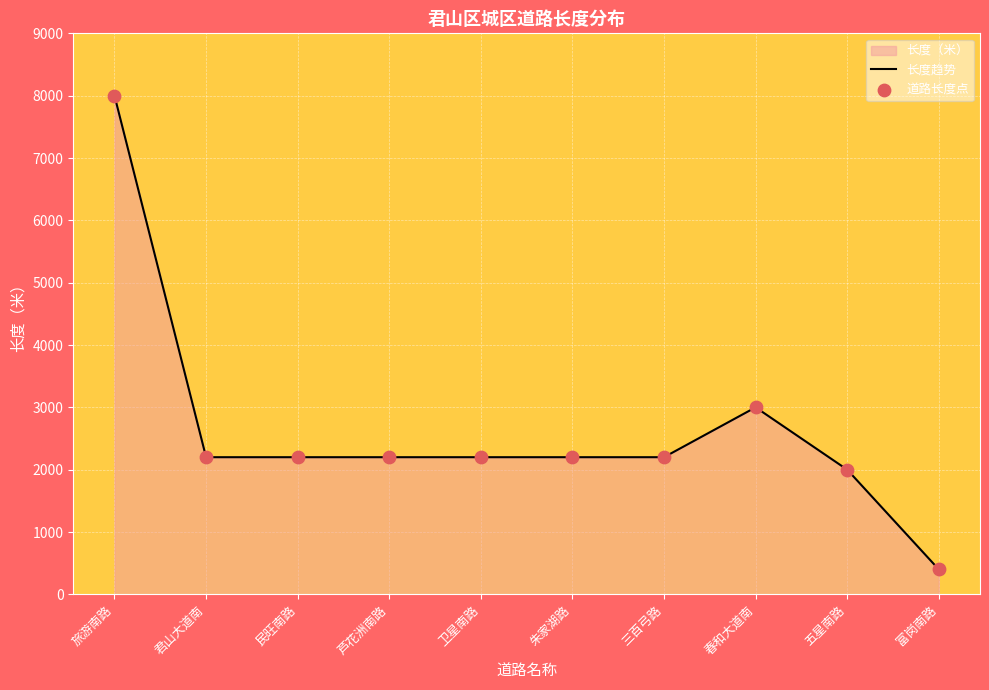

Which series reaches the maximum Y coordinate?

长度趋势